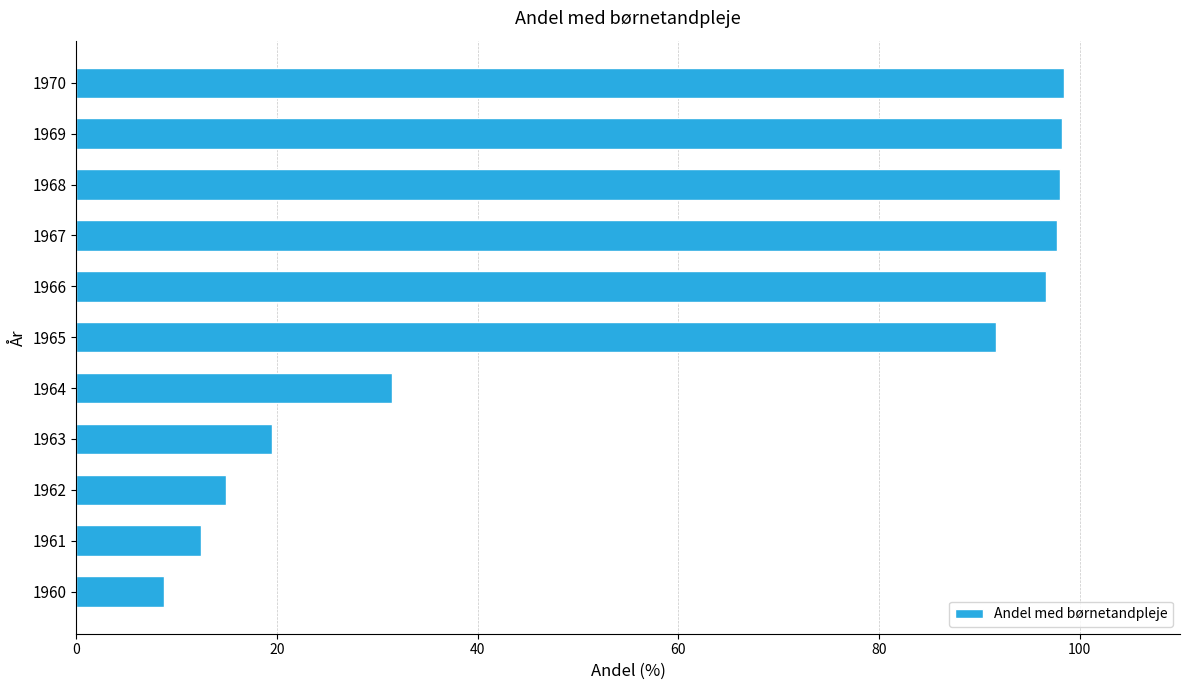

What is the difference between the second highest and minimum values?

89.5